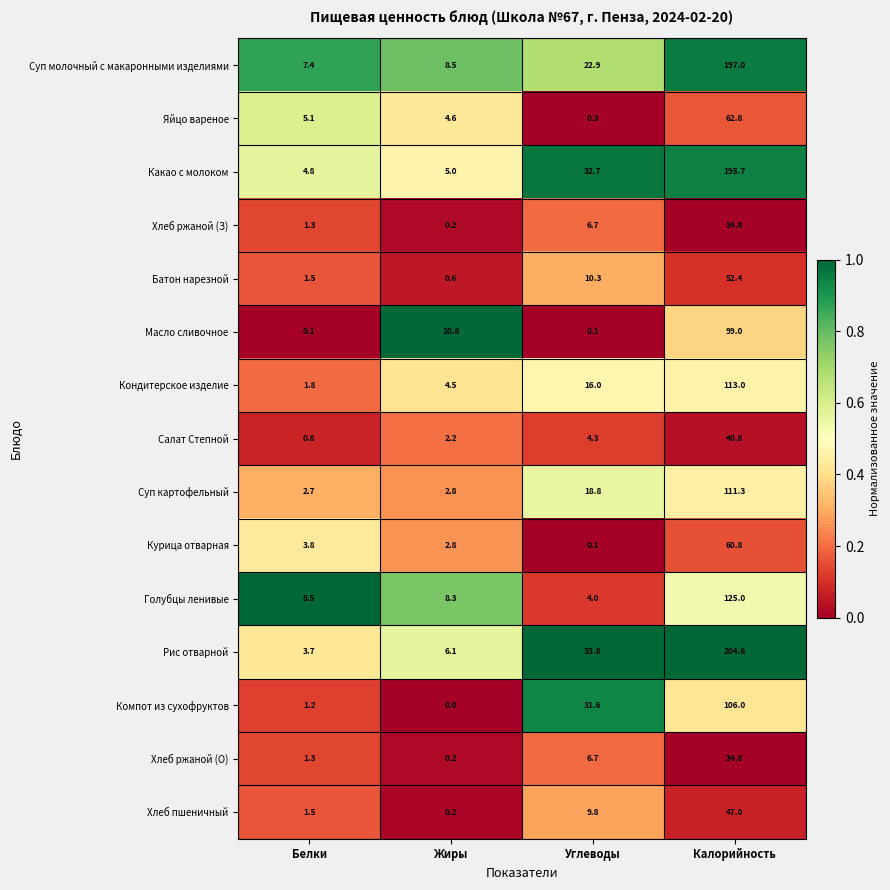

At which category is the sum across all series the highest?

Калорийность